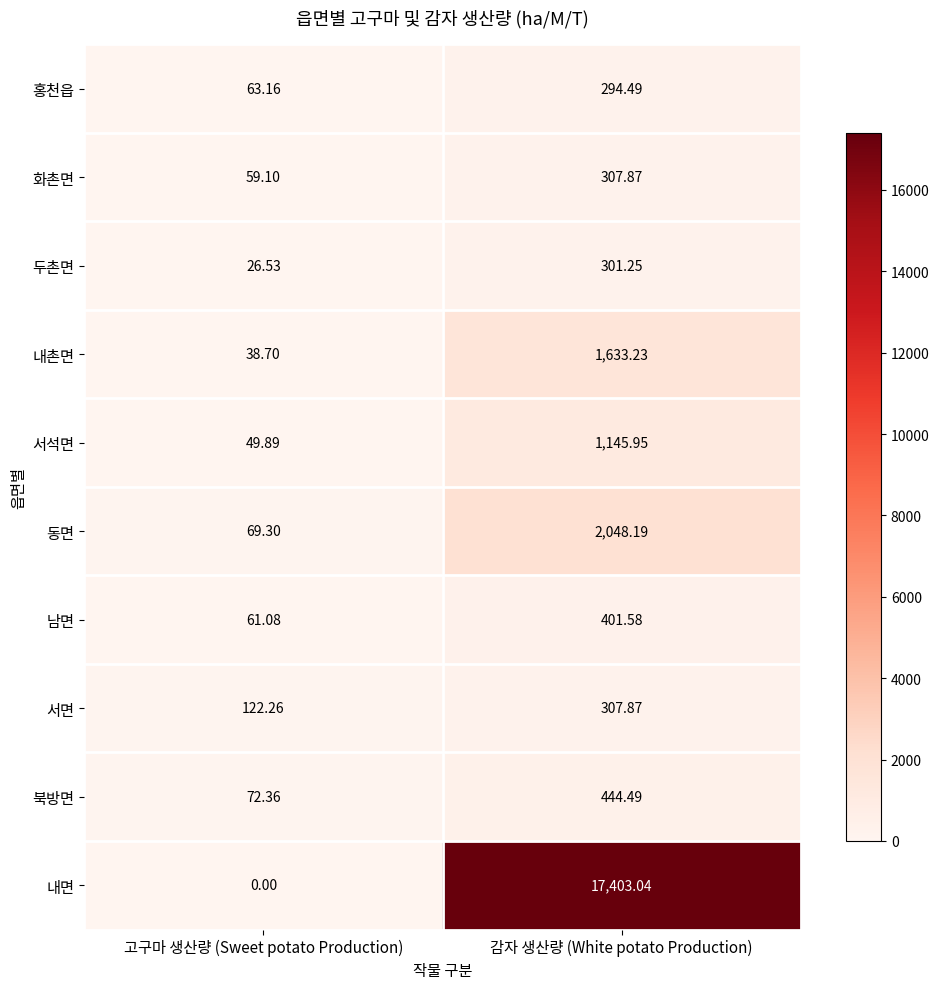

At 고구마 생산량 (Sweet potato Production), list the series in order from smallest to largest.

내면, 두촌면, 내촌면, 서석면, 화촌면, 남면, 홍천읍, 동면, 북방면, 서면